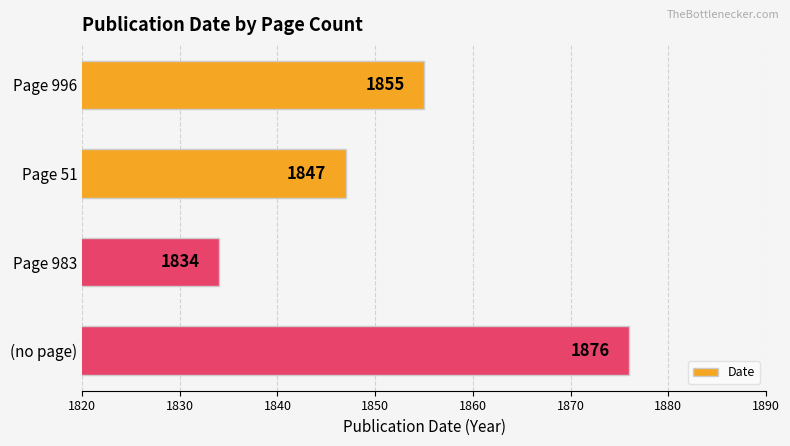

What is the change in value from Page 51 to (no page)?

+29